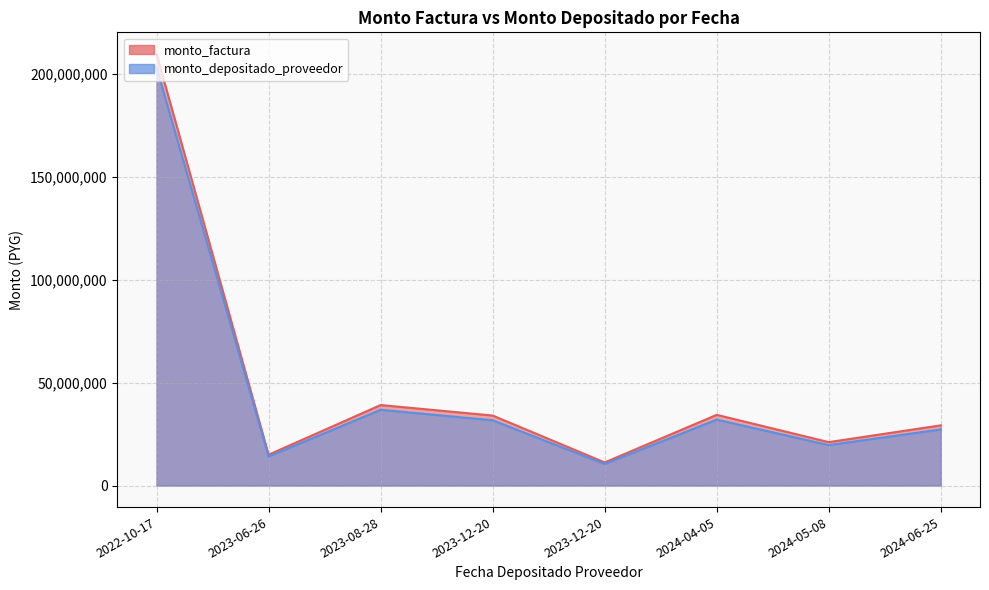

Where does the monto_factura series first go above 31688000?

2022-10-17